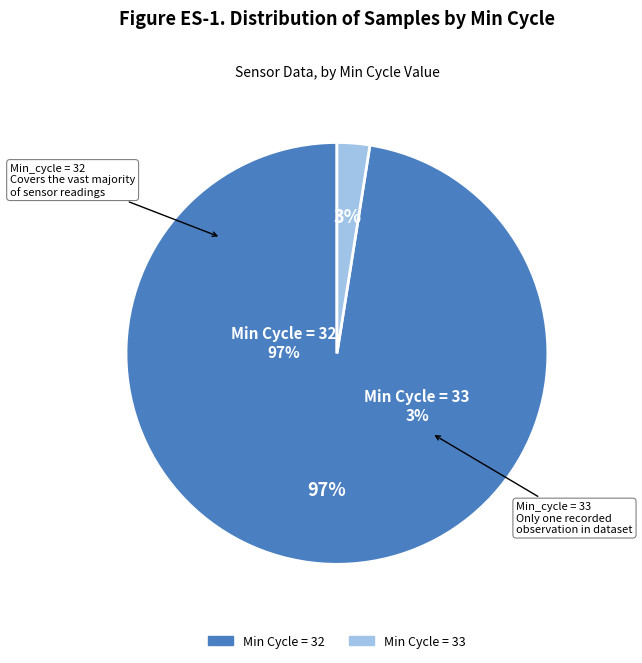

To the nearest percent, what is the combined percentage of 32 and 33?

100%